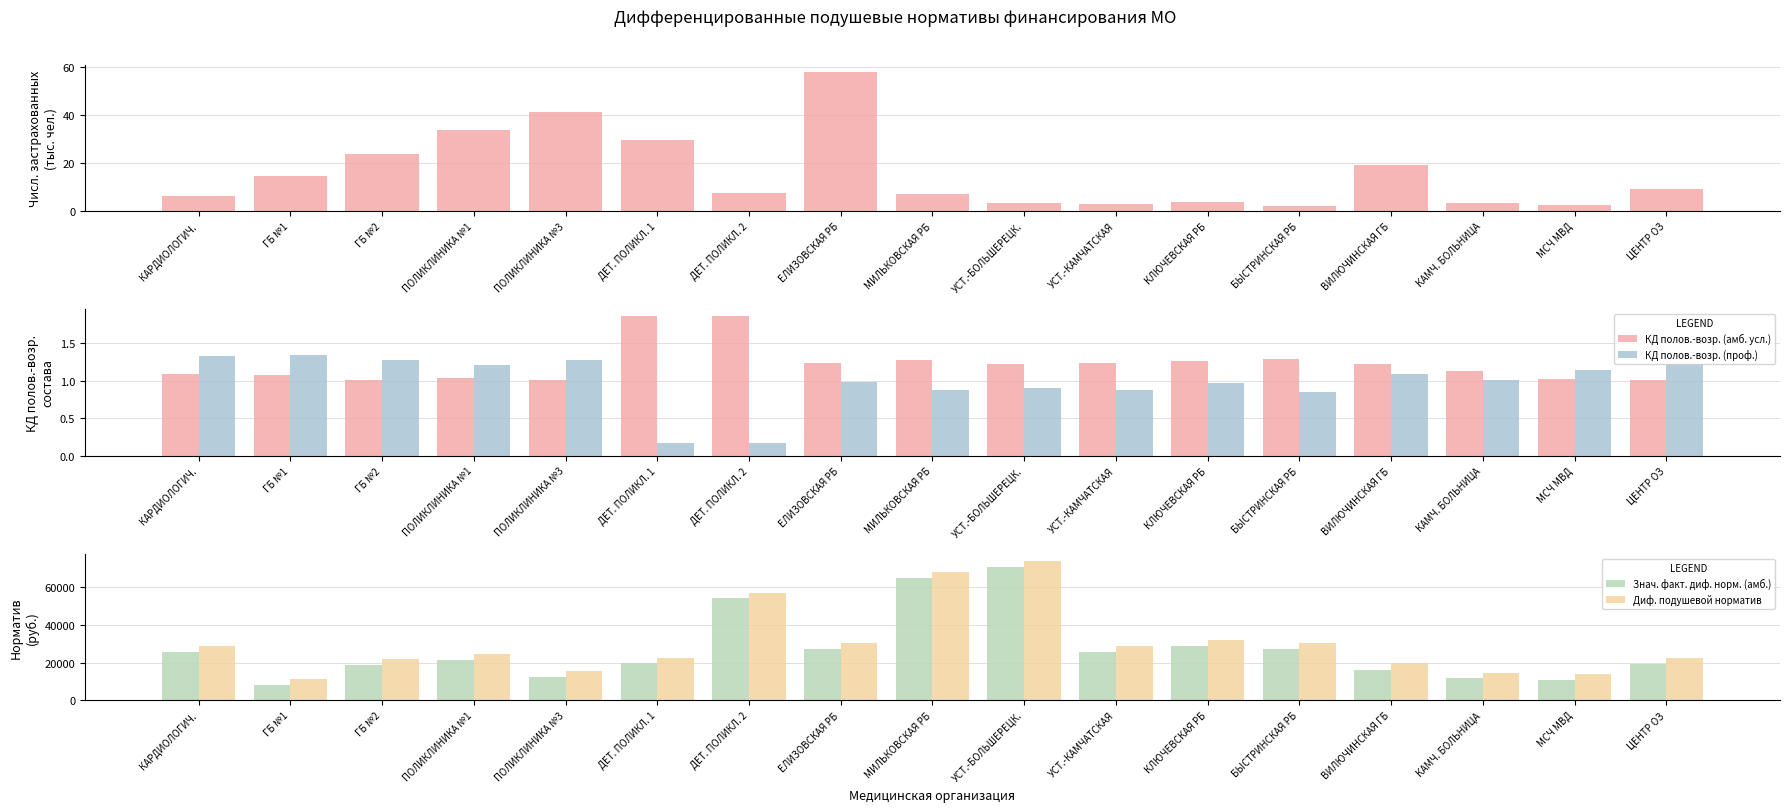

How many values in the Диф. подушевой норматив series are below 24466?

8